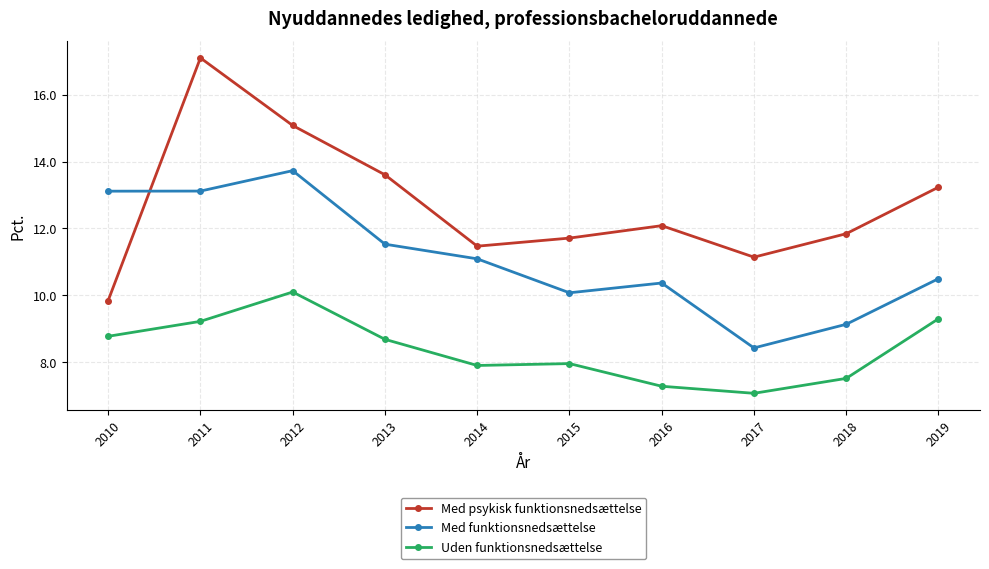

The value of Uden funktionsnedsættelse at 2016 is 11.4. True or false?

False